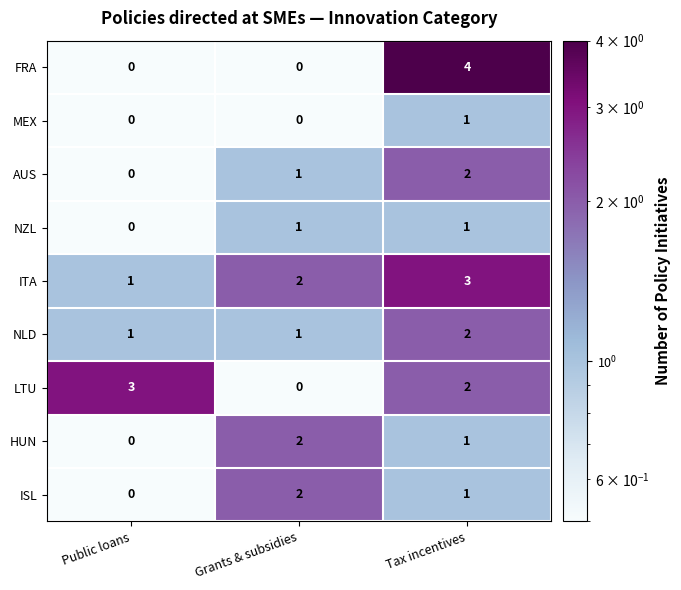

Which series has the largest total across all categories?

ITA